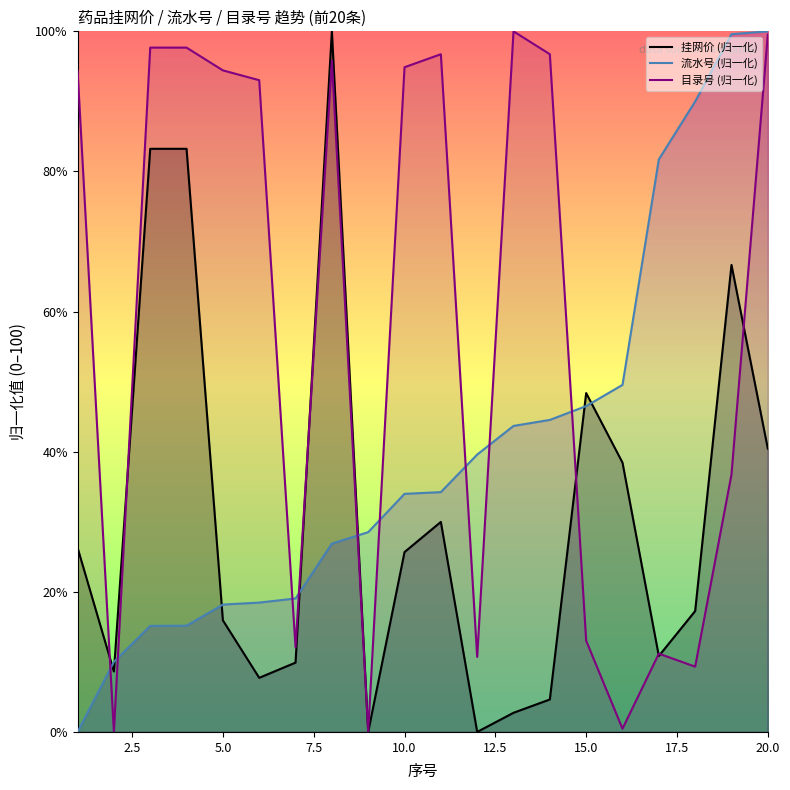

Reading left to right, list all the values displayed in this chart.

挂网价 (归一化): 26.3	8.6	83.2	83.2	15.9	7.7	9.9	100.0	0.0	25.7	30.0	0.0	2.7	4.6	48.4	38.4	10.8	17.3	66.7	40.4
流水号 (归一化): 0.0	10.0	15.1	15.2	18.2	18.5	19.0	26.9	28.5	34.0	34.2	39.6	43.7	44.5	46.5	49.5	81.7	90.0	99.6	100.0
目录号 (归一化): 94.4	0.0	97.7	97.7	94.4	93.0	12.1	95.8	0.0	94.9	96.7	10.7	100.0	96.7	13.0	0.5	11.2	9.3	36.8	99.5